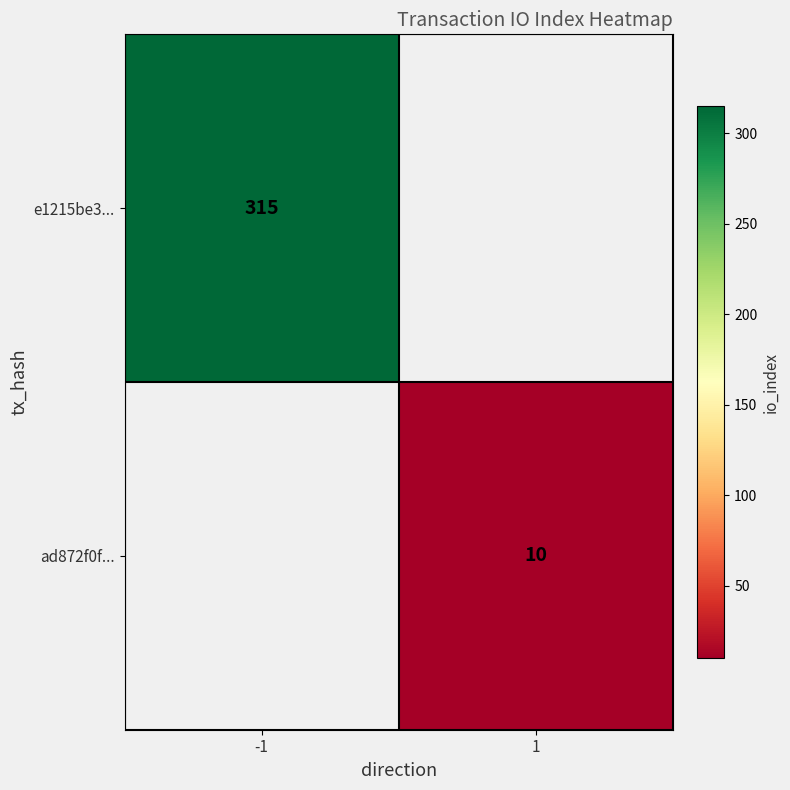

Is it true that ad872f0f... equals 14 at 1?

False